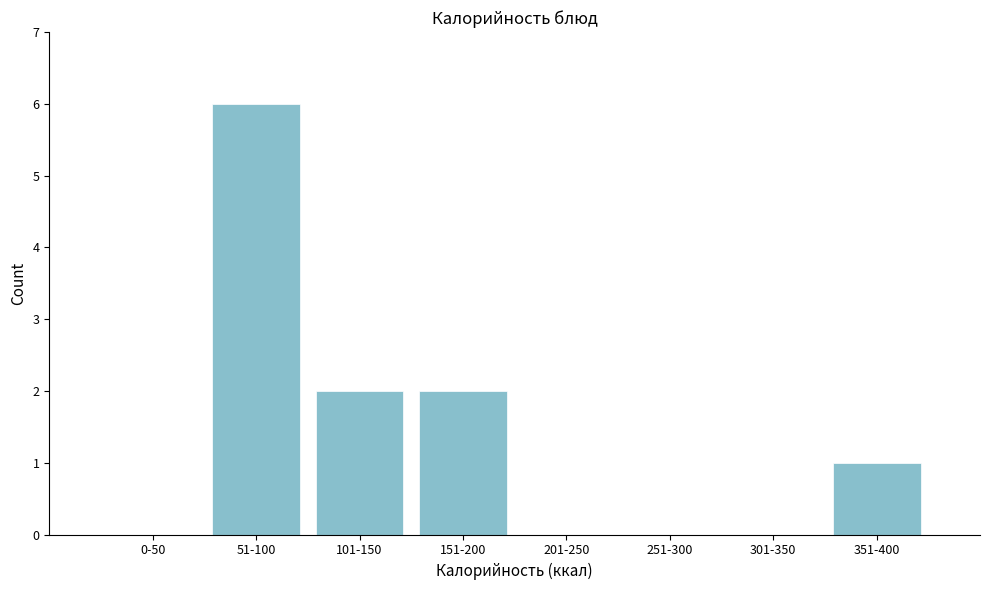

Reading right to left, list all the values displayed in this chart.

351-400=1	301-350=0	251-300=0	201-250=0	151-200=2	101-150=2	51-100=6	0-50=0